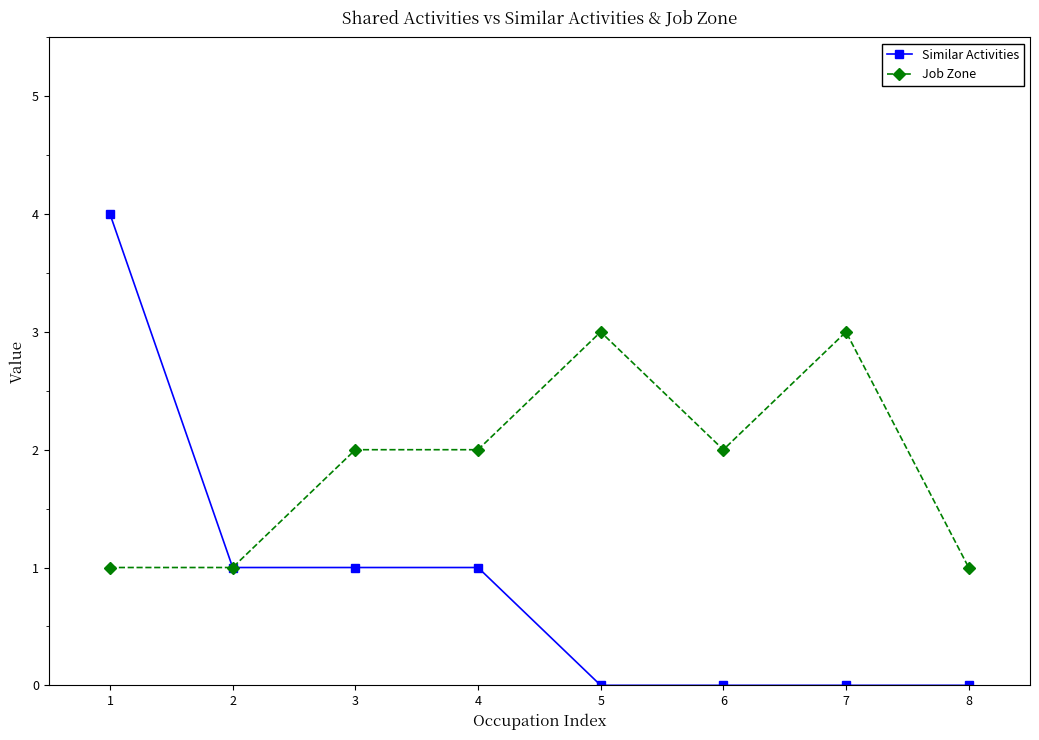

Is it true that Similar Activities equals 1 at 2?

True